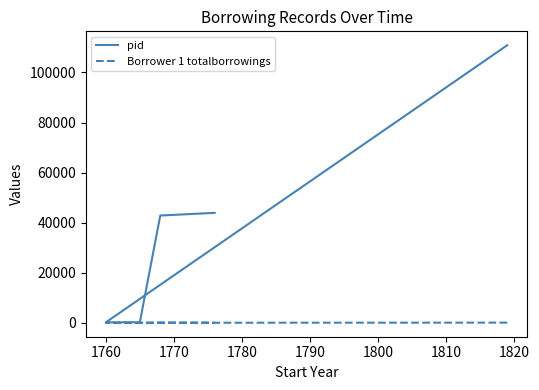

Does the chart display data point markers on the line(s)?

No